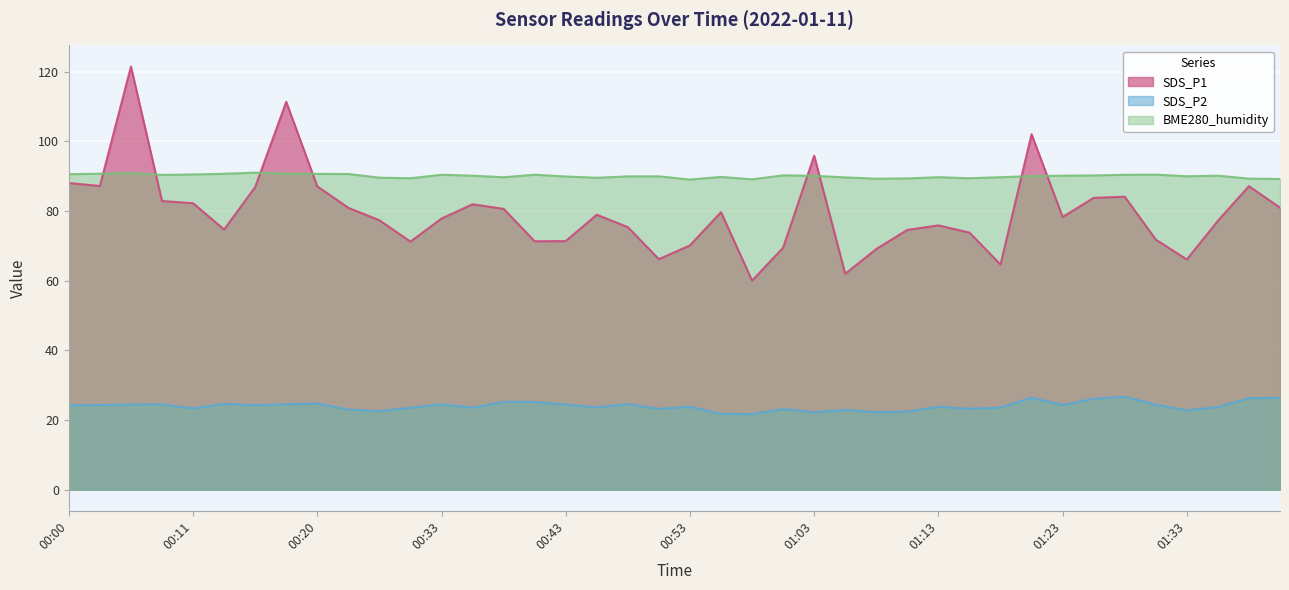

At which category does the chart reach its minimum across all series?

00:58